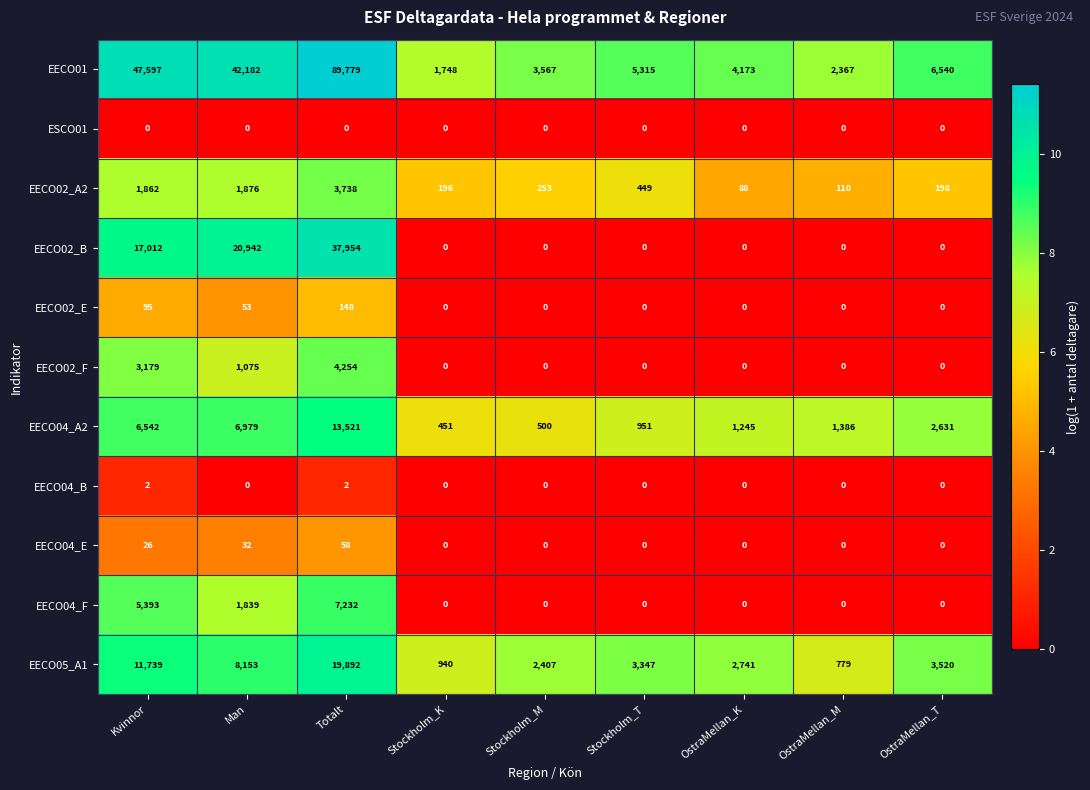

What is the sum of all EECO01 values?

203268